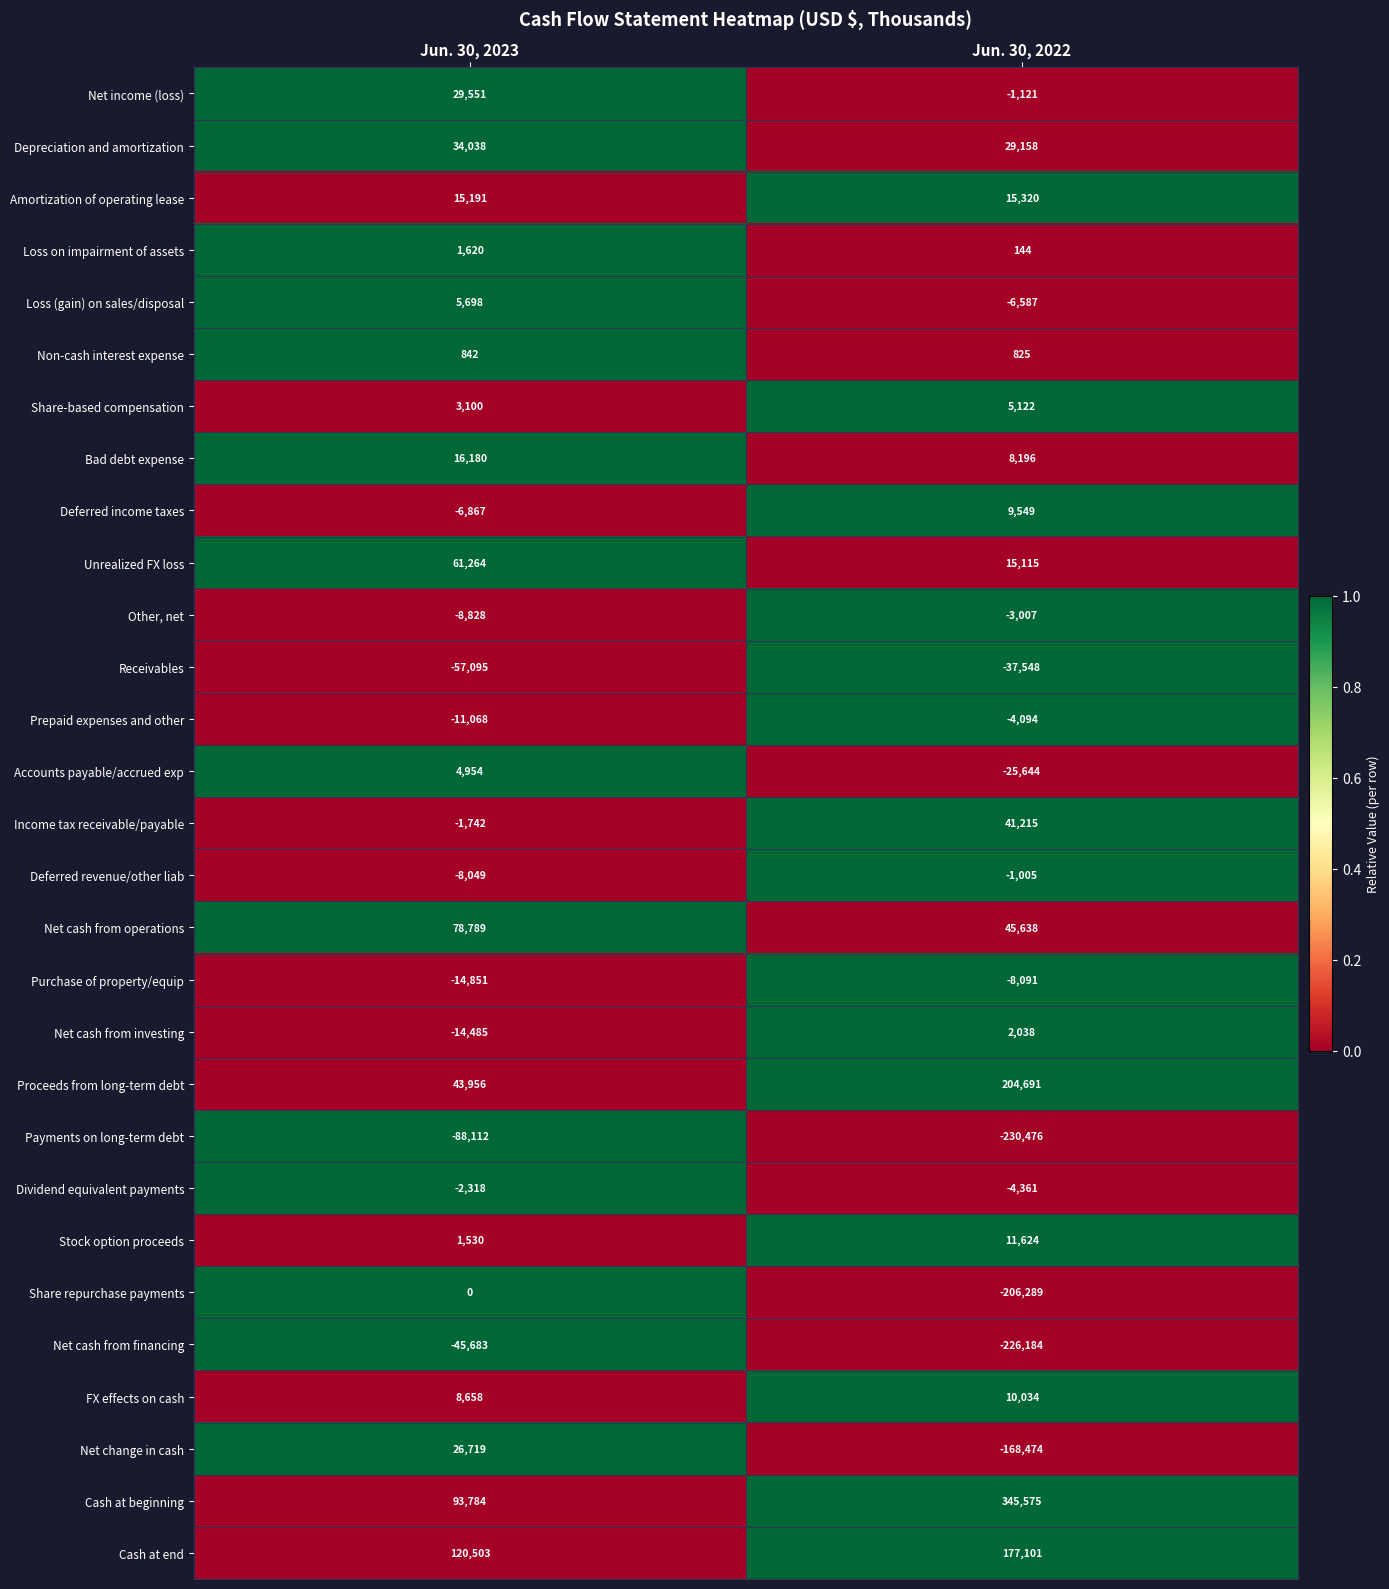

What is the spread (max minus min) of values at Jun. 30, 2022?

576051